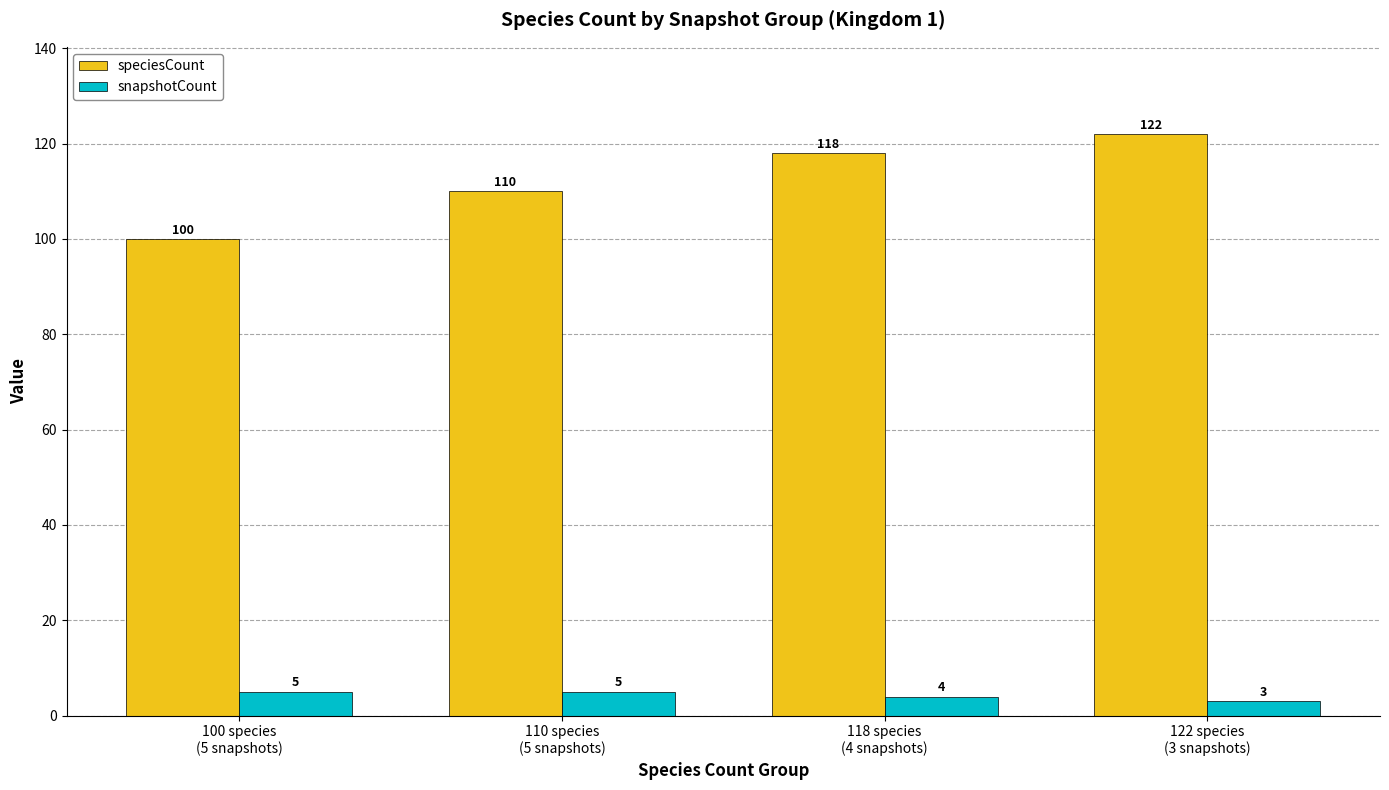

Which label corresponds to the largest value in the chart?

122 species
(3 snapshots)